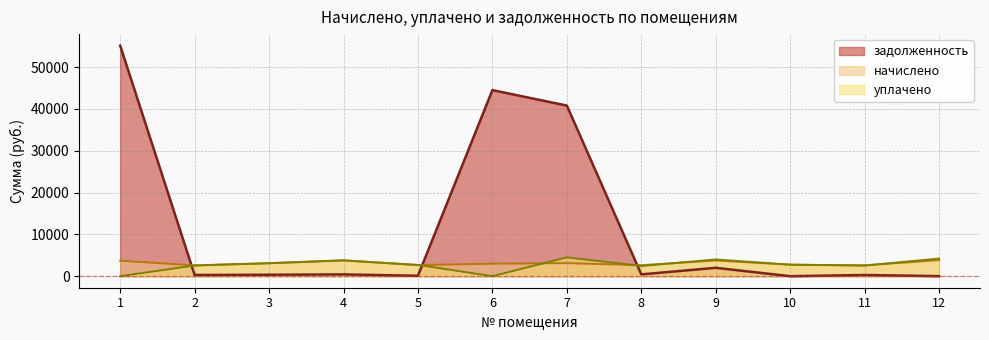

The value of начислено at 9 is 1597.8. True or false?

False